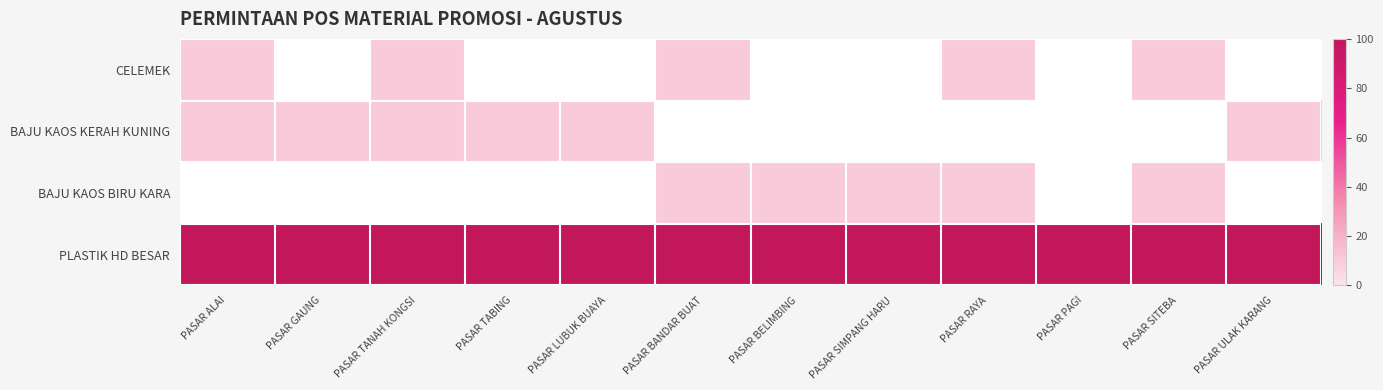

What is the difference between the highest and lowest values at PASAR LUBUK BUAYA?

100